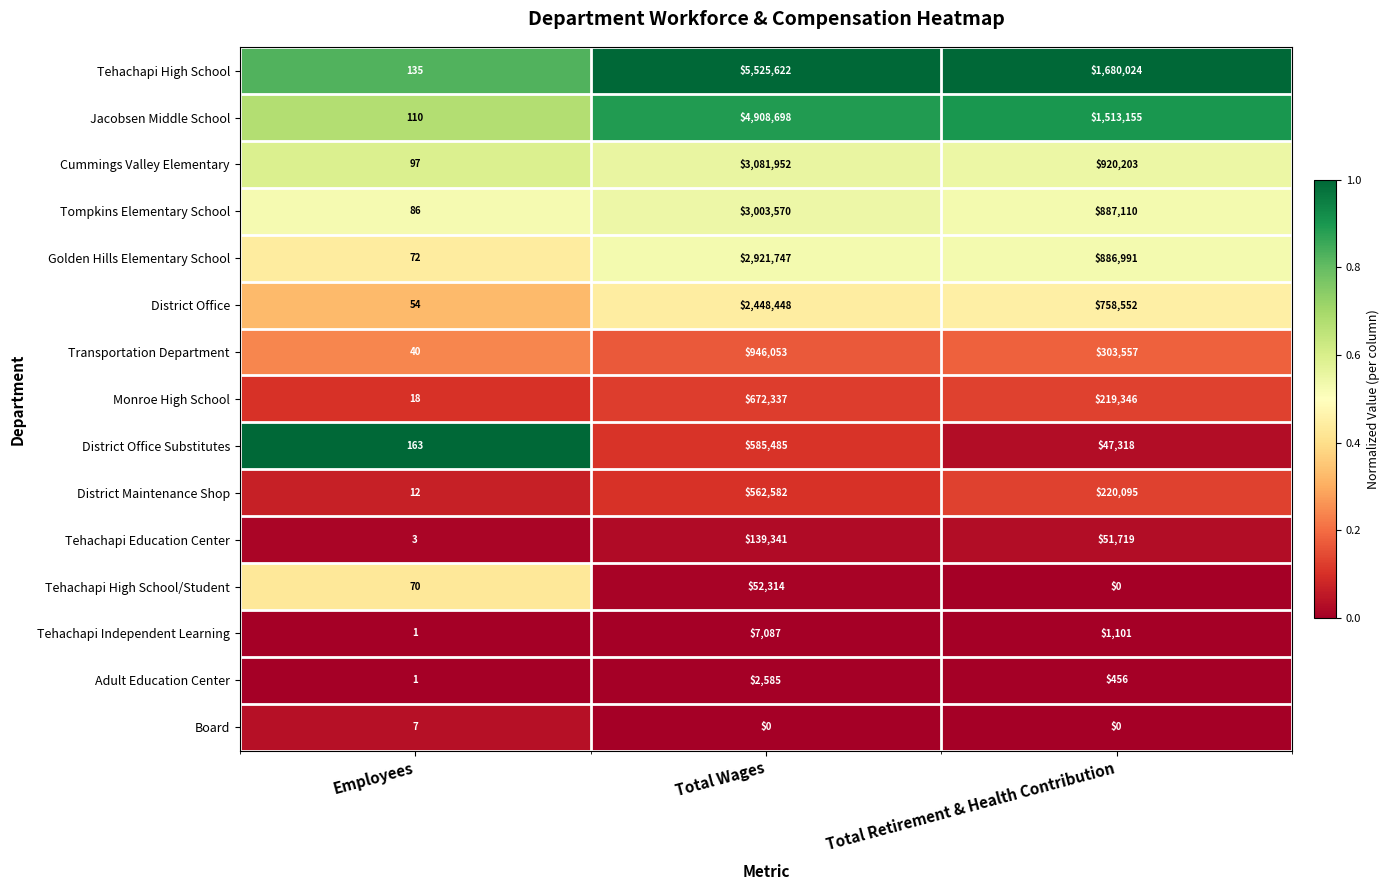

List the series in order of their peak value, lowest first.

Board, Adult Education Center, Tehachapi Independent Learning, Tehachapi High School/Student, Tehachapi Education Center, District Maintenance Shop, District Office Substitutes, Monroe High School, Transportation Department, District Office, Golden Hills Elementary School, Tompkins Elementary School, Cummings Valley Elementary, Jacobsen Middle School, Tehachapi High School